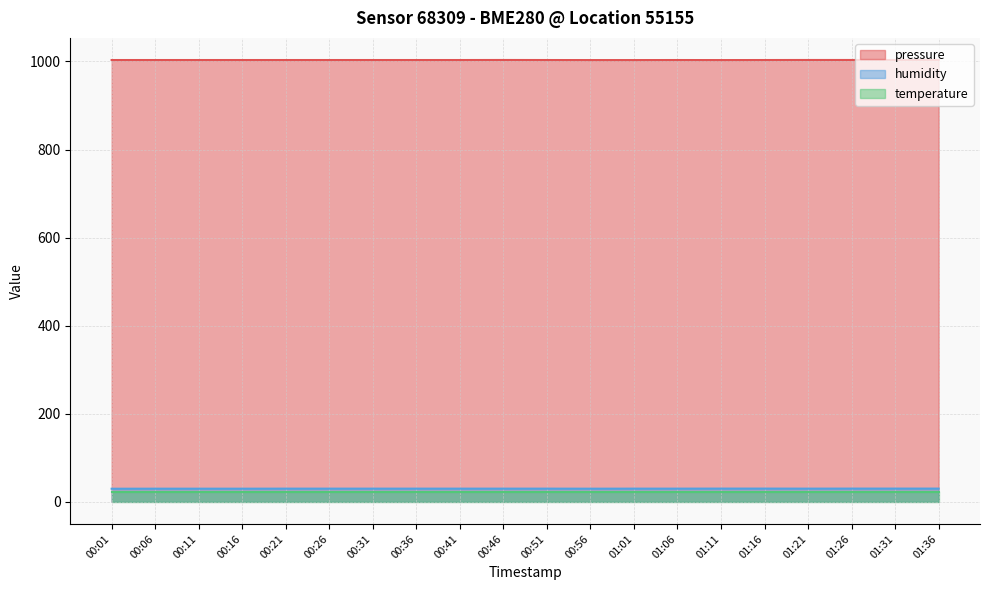

What is the spread (max minus min) of values at 01:11?

980.9